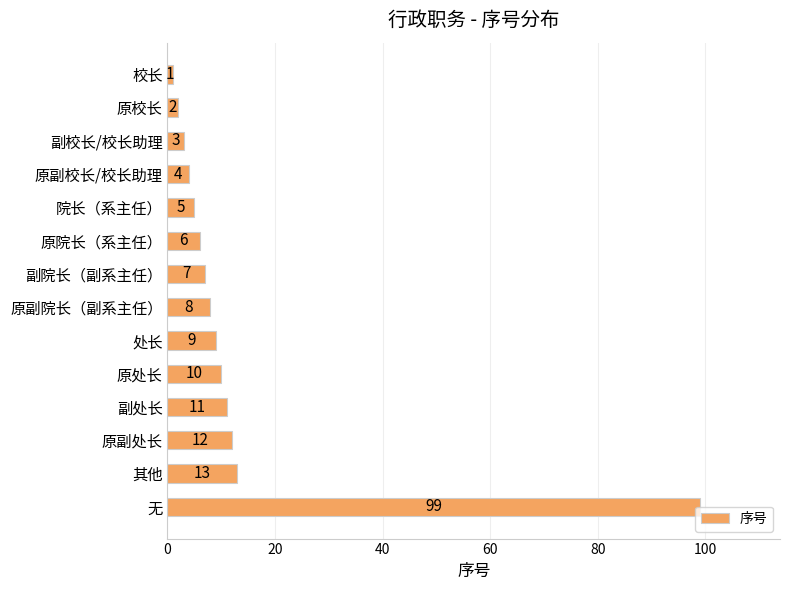

What is the greatest value displayed?

99